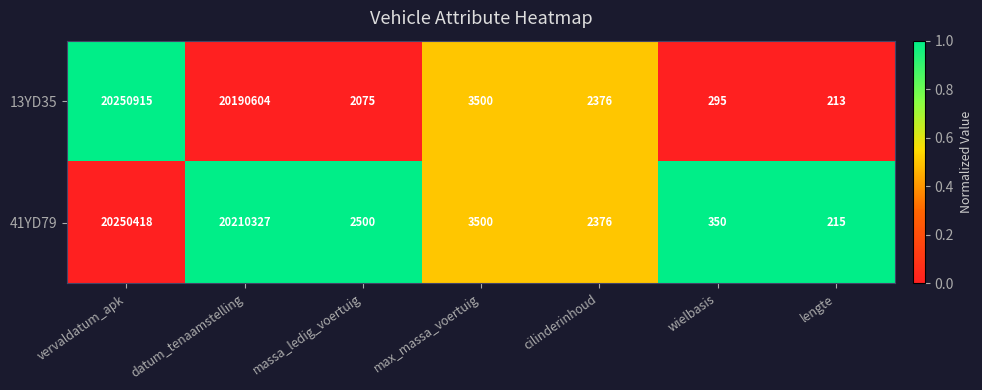

The value of 41YD79 at datum_tenaamstelling is 20210327. True or false?

True